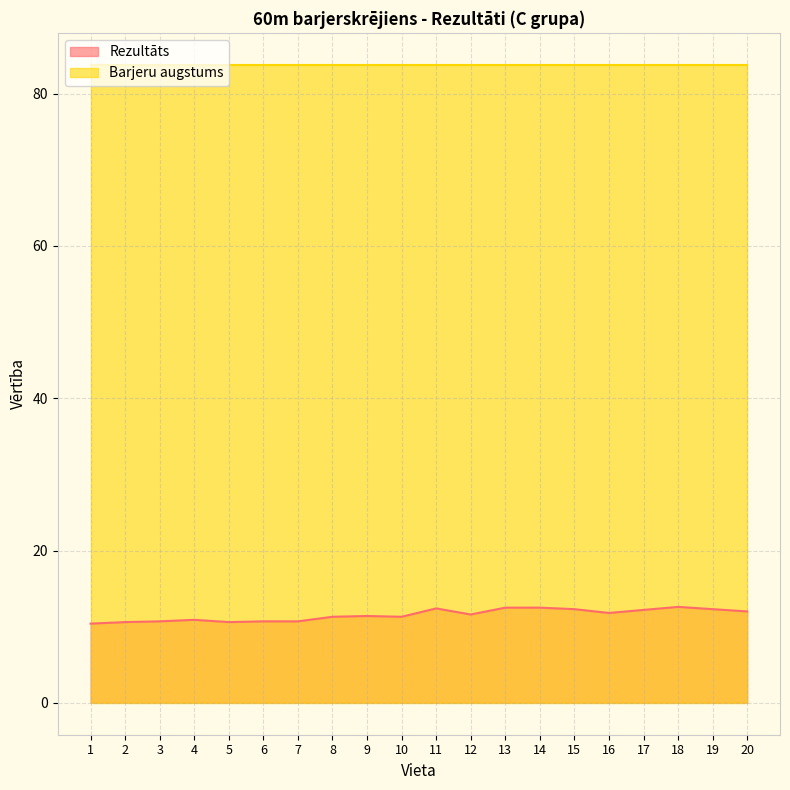

The value at 16 is 19.6. True or false?

False